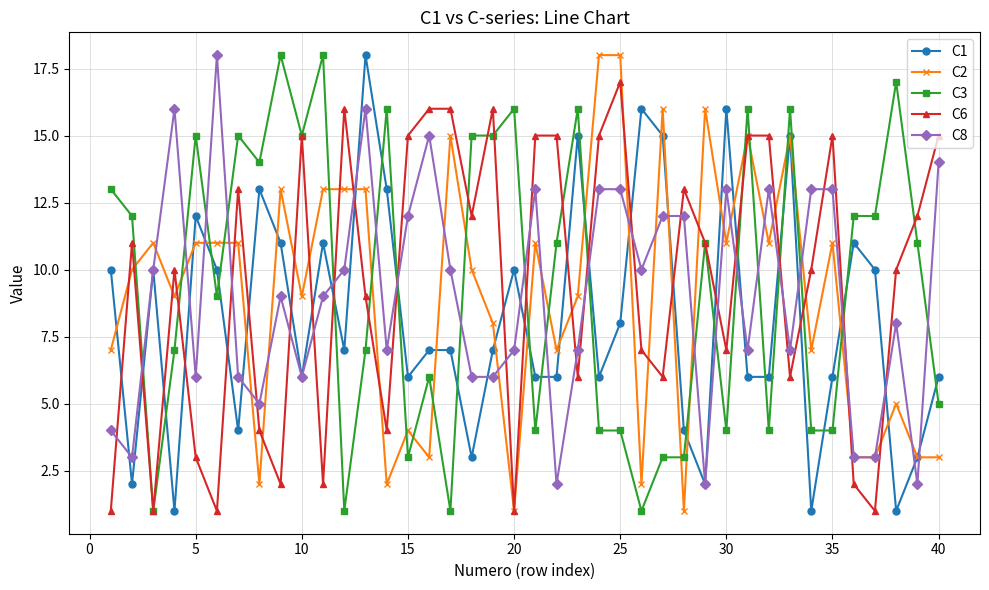

Does the chart have visible grid lines?

Yes